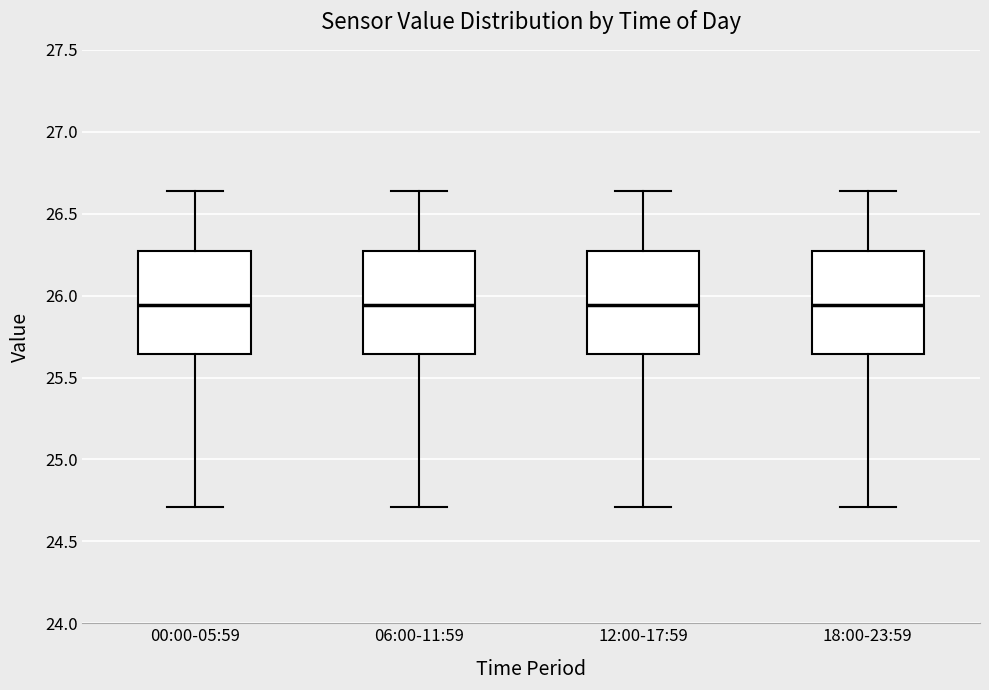

Where does the median line of the box for 12:00-17:59 sit on the y-axis? The values are not printed on the chart, so give them approximately, as read against the axis.

25.95